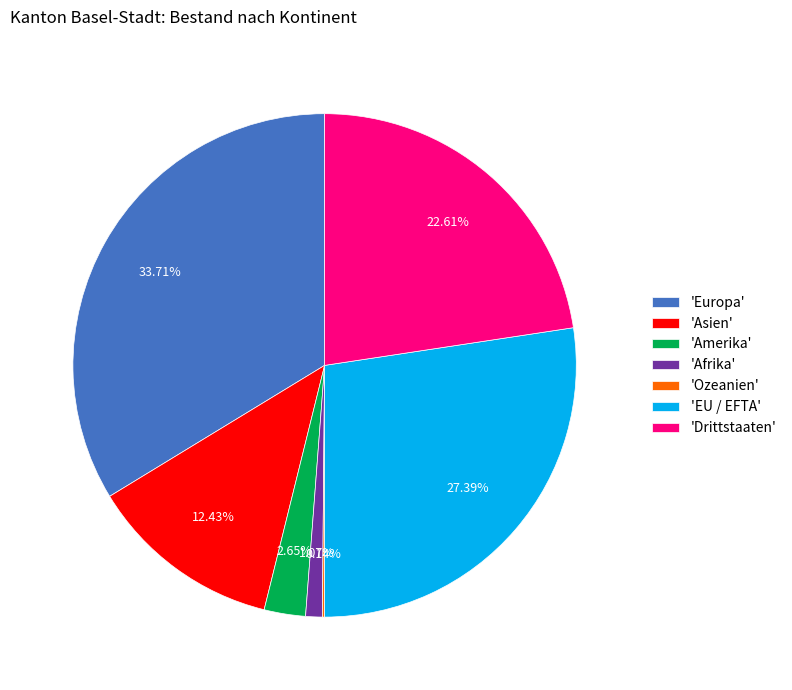

What is the largest slice in the pie chart?

'Europa'